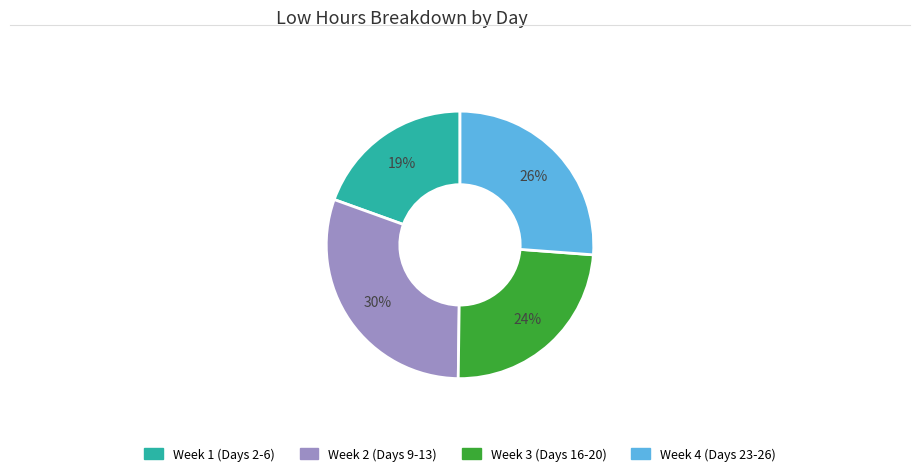

To the nearest percent, what is the average slice percentage?

25%